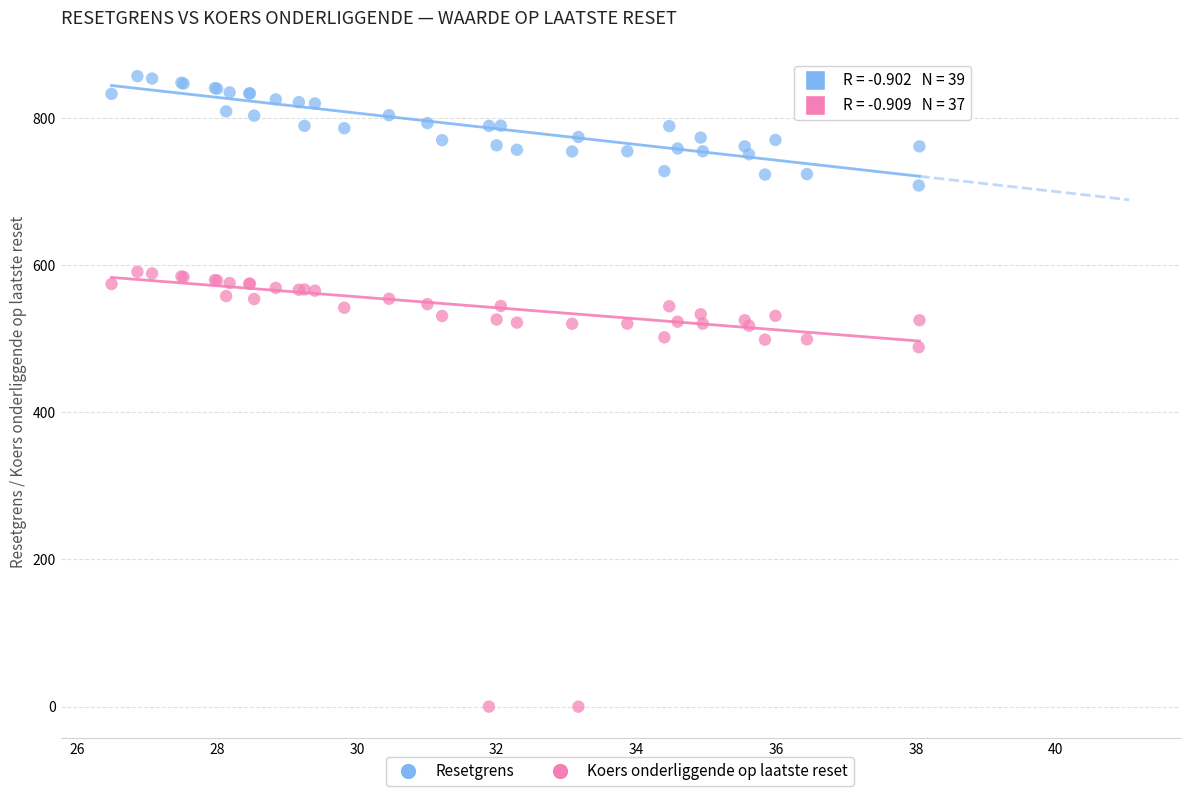

Which series has the widest spread of Y values?

Koers onderliggende op laatste reset